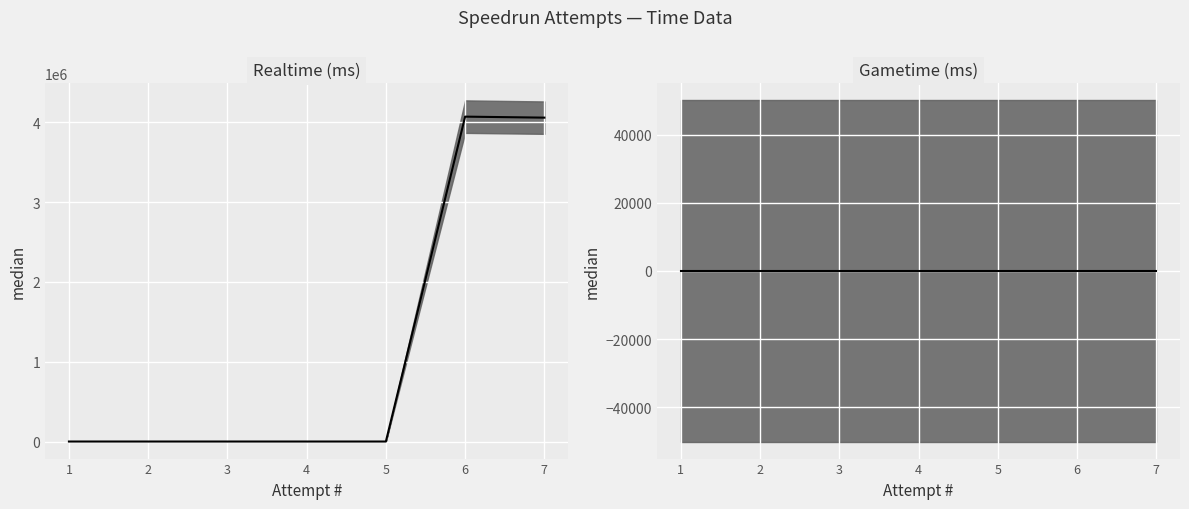

True or false: the data shows -1379605 at 4.

False